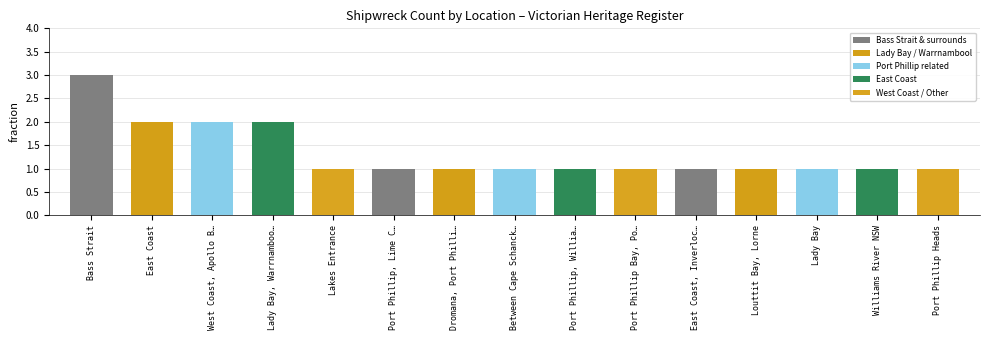

Reading right to left, extract all data points from this chart.

Port Phillip Heads=1	Williams River NSW=1	Lady Bay=1	Louttit Bay, Lorne=1	East Coast, Inverloc…=1	Port Phillip Bay, Po…=1	Port Phillip, Willia…=1	Between Cape Schanck…=1	Dromana, Port Philli…=1	Port Phillip, Lime C…=1	Lakes Entrance=1	Lady Bay, Warrnamboo…=2	West Coast, Apollo B…=2	East Coast=2	Bass Strait=3